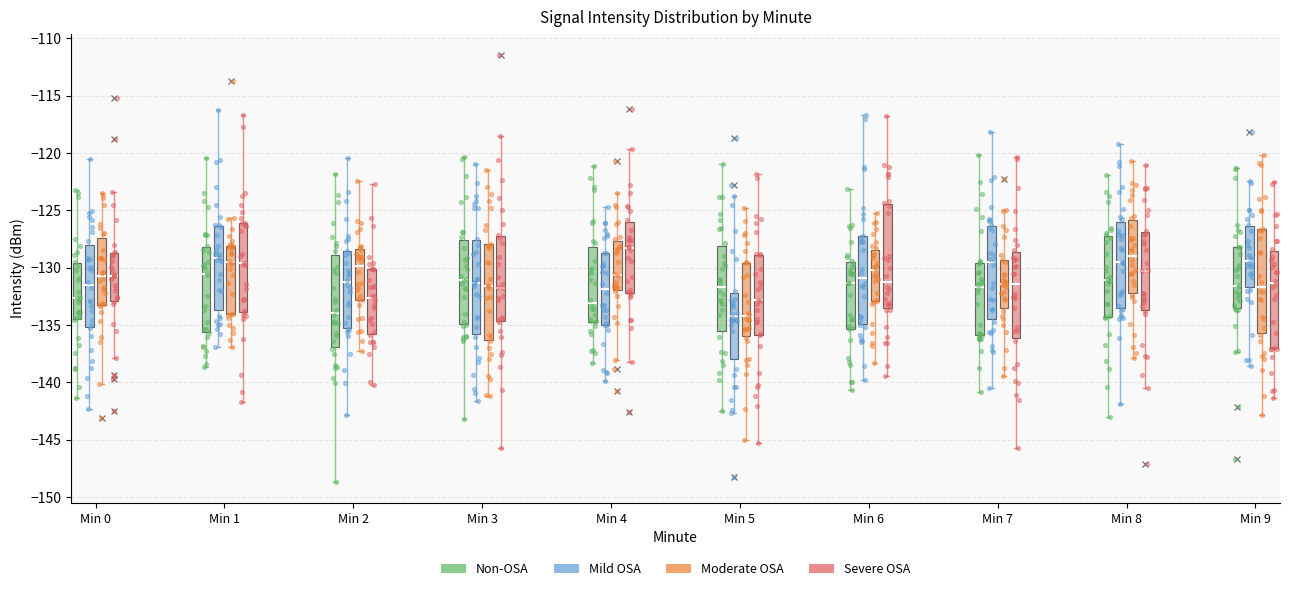

Which box has the highest median line?

Min 4 (Severe OSA)